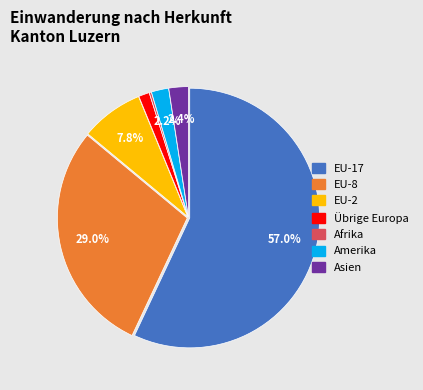

Is there a majority slice in this chart?

Yes